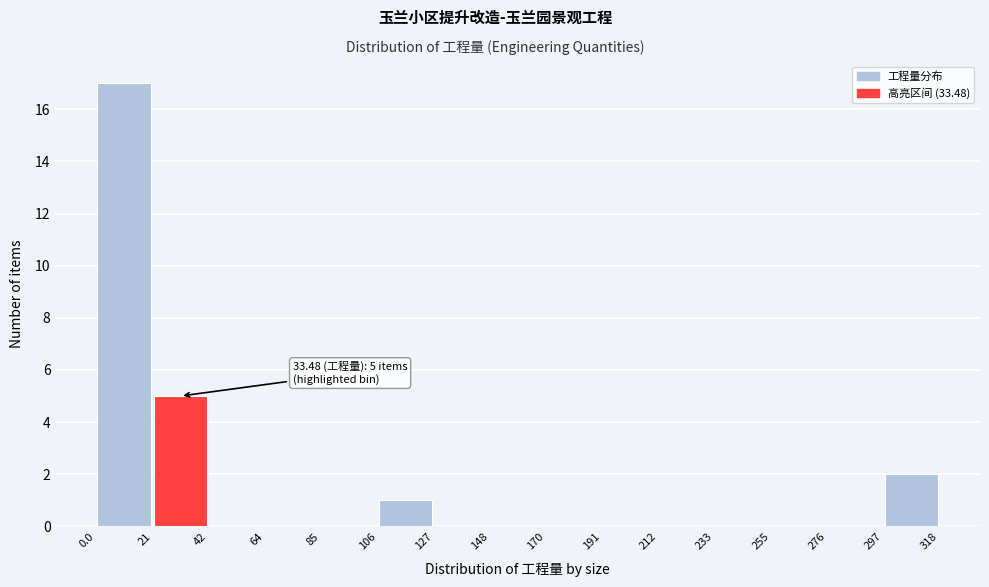

Which range on the x-axis has the tallest bar?

0.0 to 21